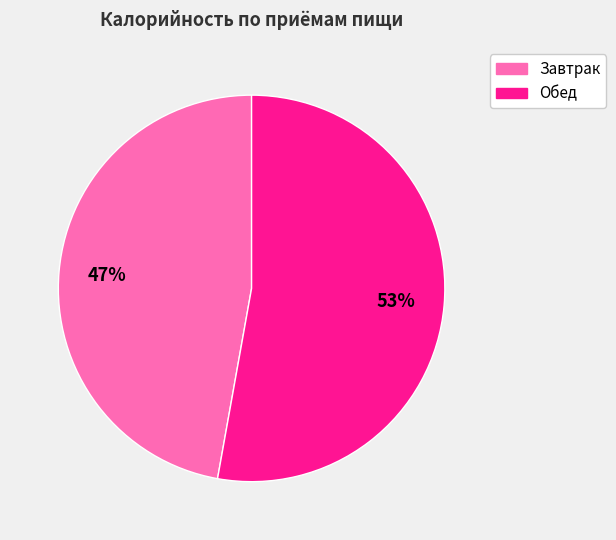

Which slice is the smallest?

Завтрак